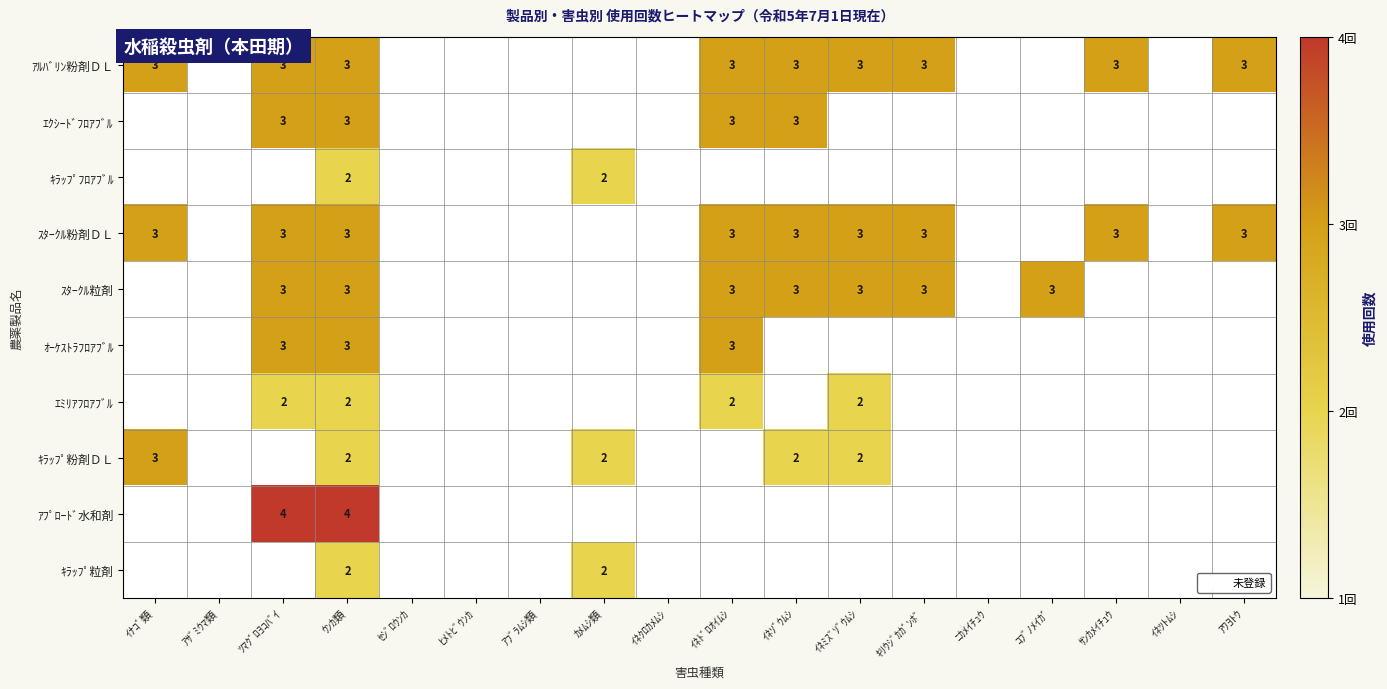

The ｴｸｼｰﾄﾞﾌﾛｱﾌﾞﾙ series shows 3 at ｳﾝｶ類. True or false?

True